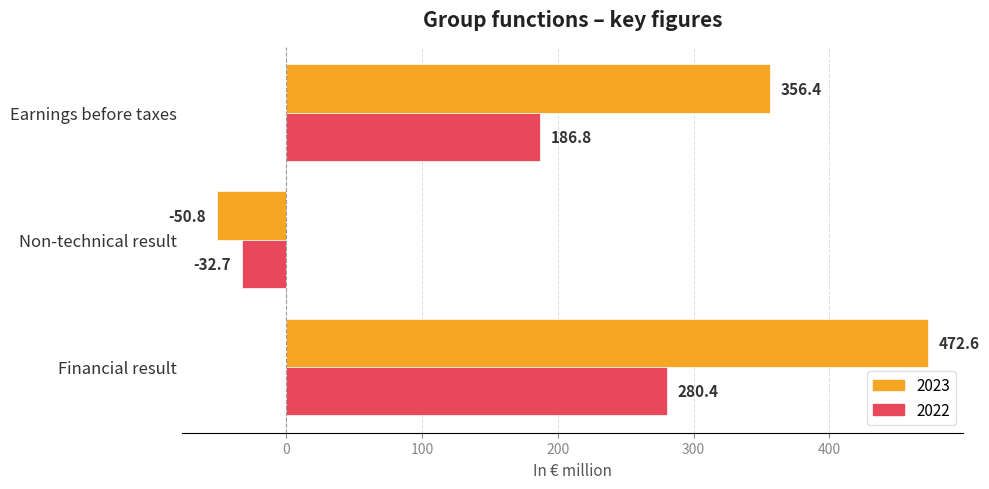

The value of 2023 at Earnings before taxes is 356.4. True or false?

True